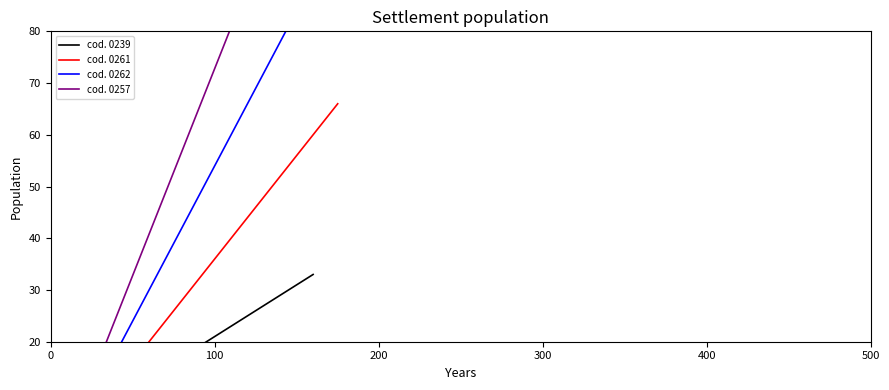

What is the sum of the cod. 0257 values at 100 and 0?

40